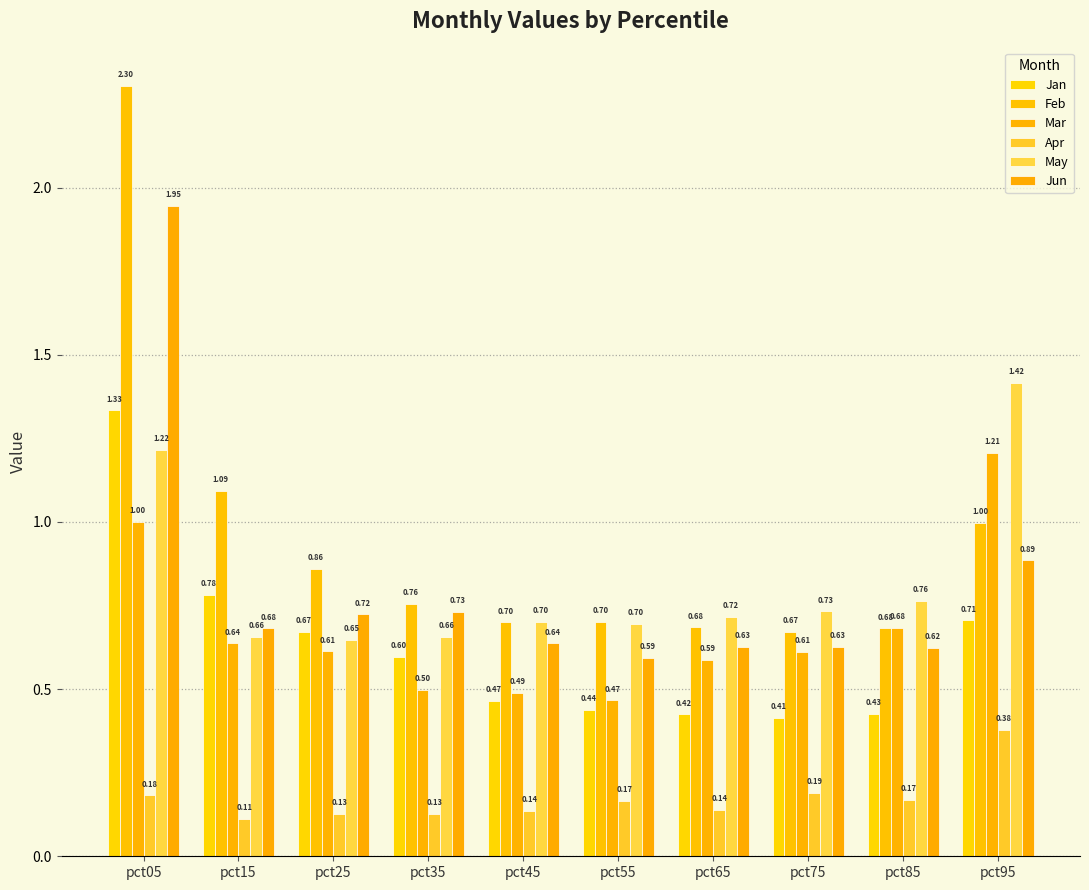

What is the minimum value for Feb?

0.7